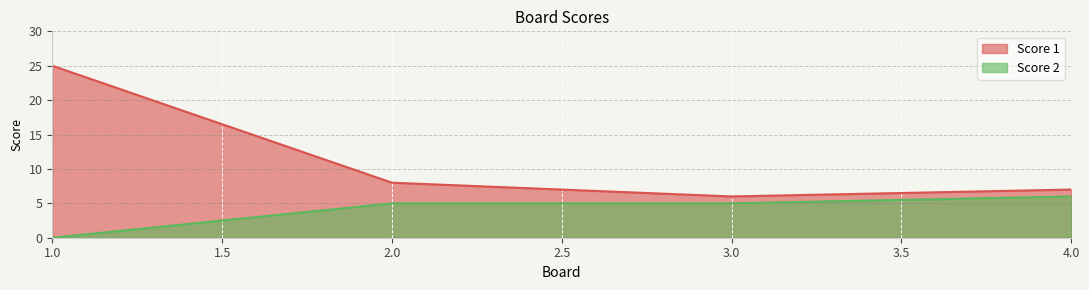

How many lines are shown in the chart?

2